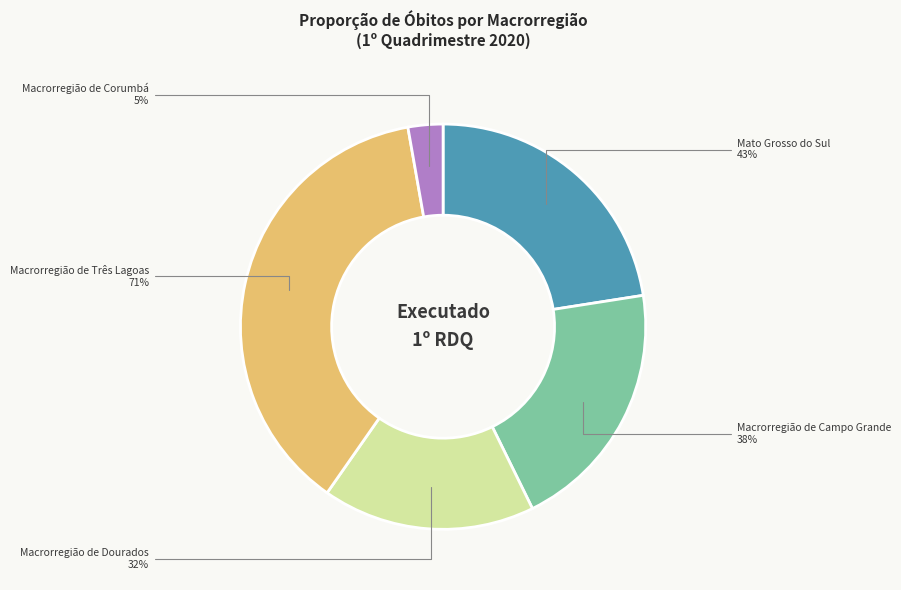

Is it true that Macrorregião de Dourados is 3% of the pie?

False